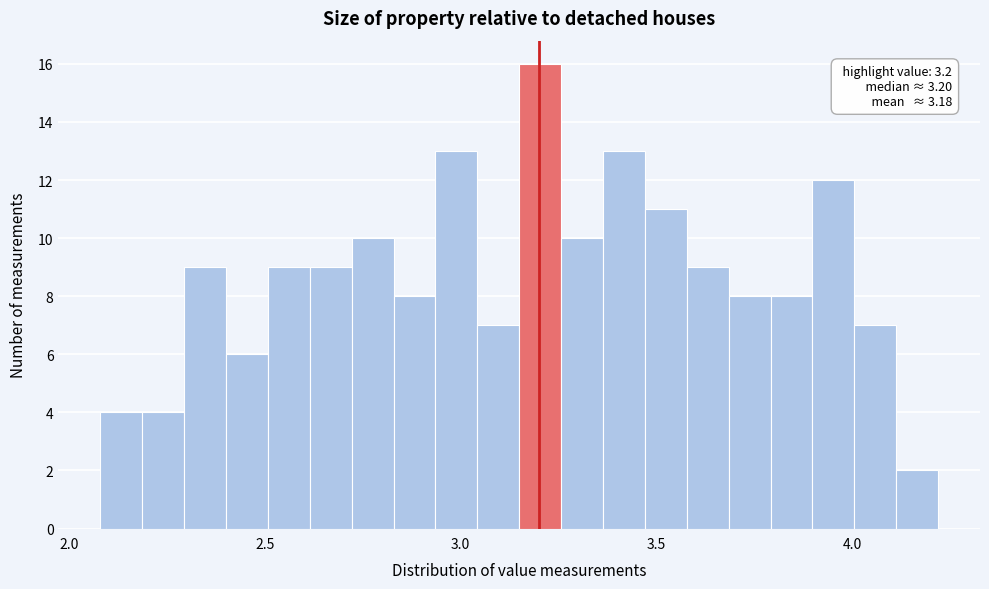

Around what value on the x-axis is the tallest bar? Give the approximate position of its centre, as read against the axis.

3.20